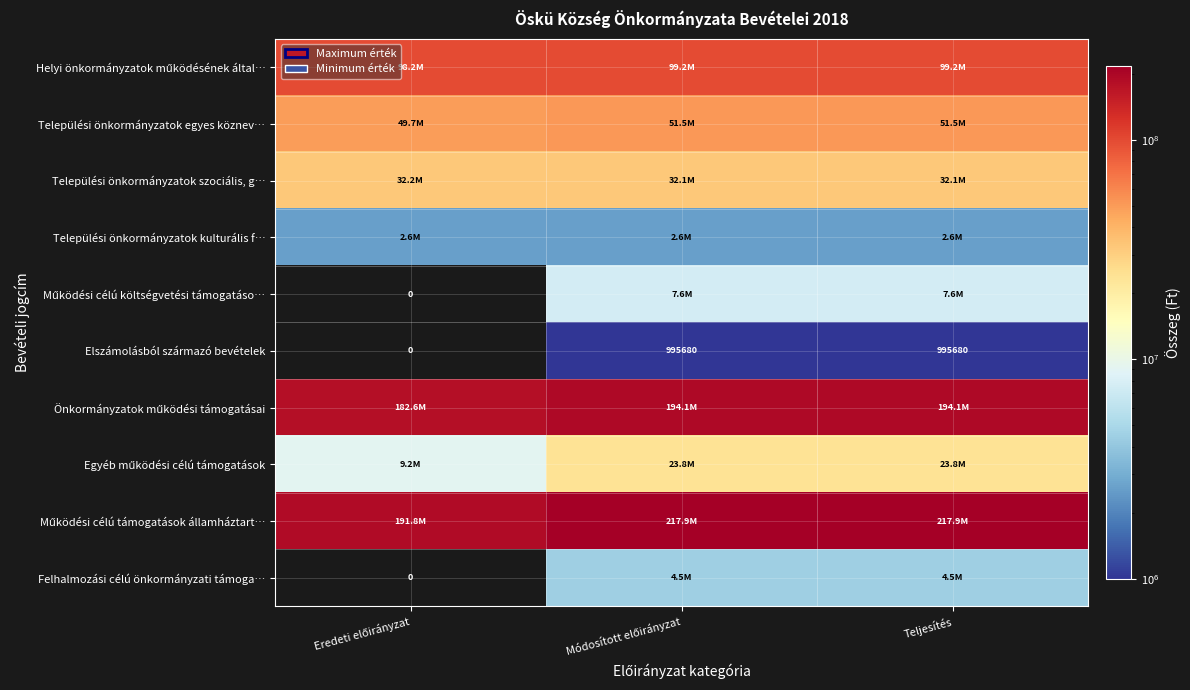

The value of Elszámolásból származó bevételek at Teljesítés is 995680. True or false?

True